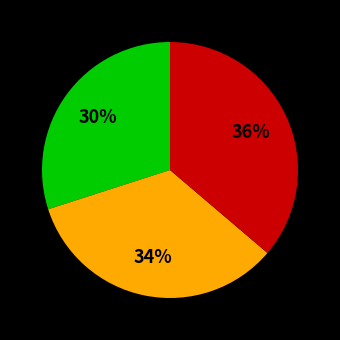

To the nearest percent, what is the average slice percentage?

33%